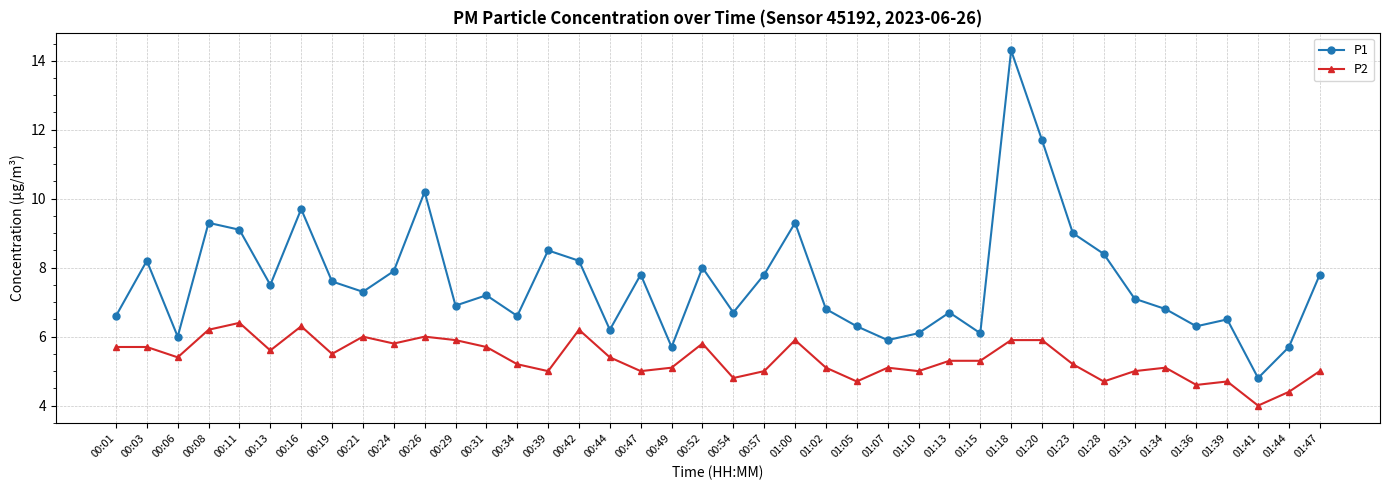

What is the total value across all series at 00:26?

16.2